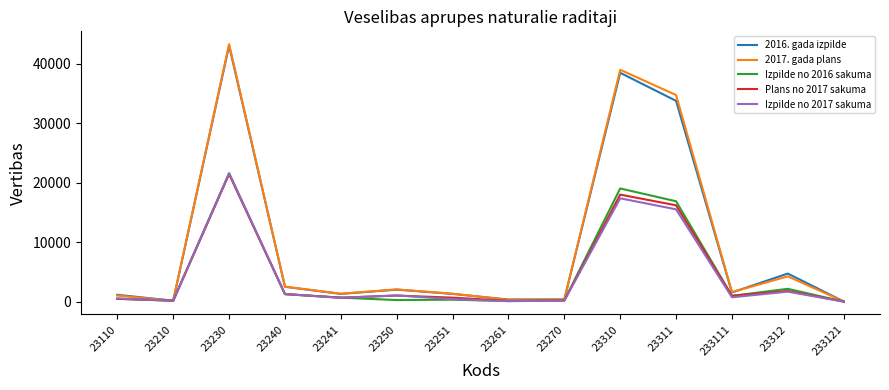

Is it true that 2016. gada izpilde equals 19215 at 23311?

False